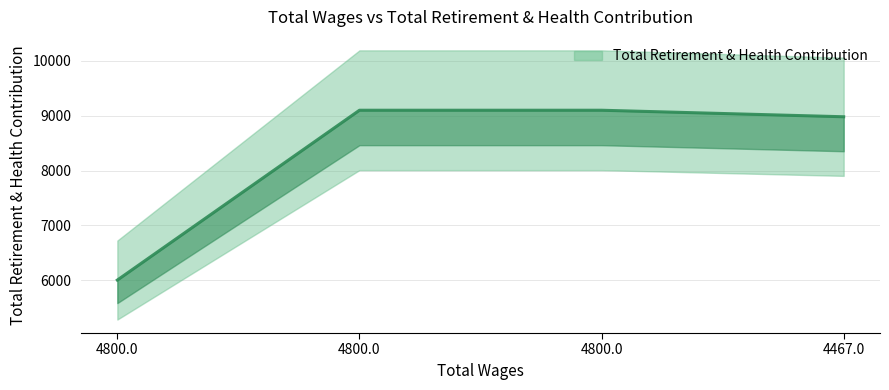

Rank the categories by value from highest to lowest.

4800.0, 4800.0, 4467.0, 4800.0